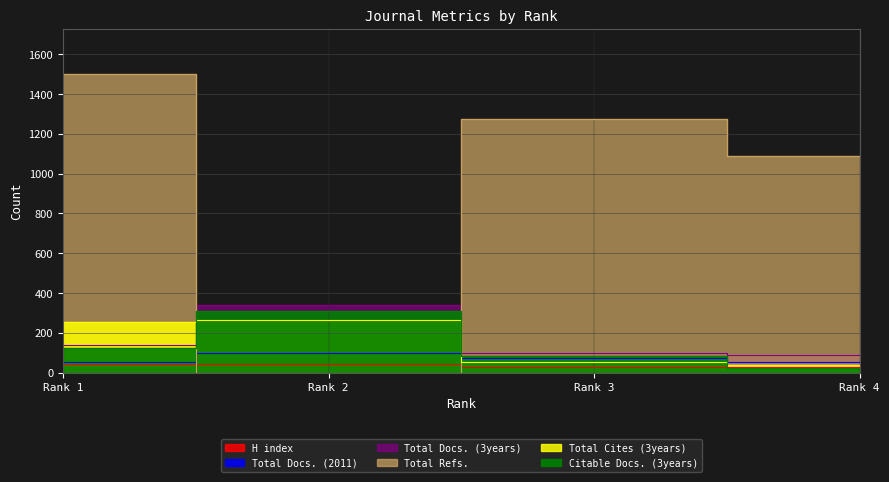

At which label is Total Docs. (3years) closest to 214?

Rank 1